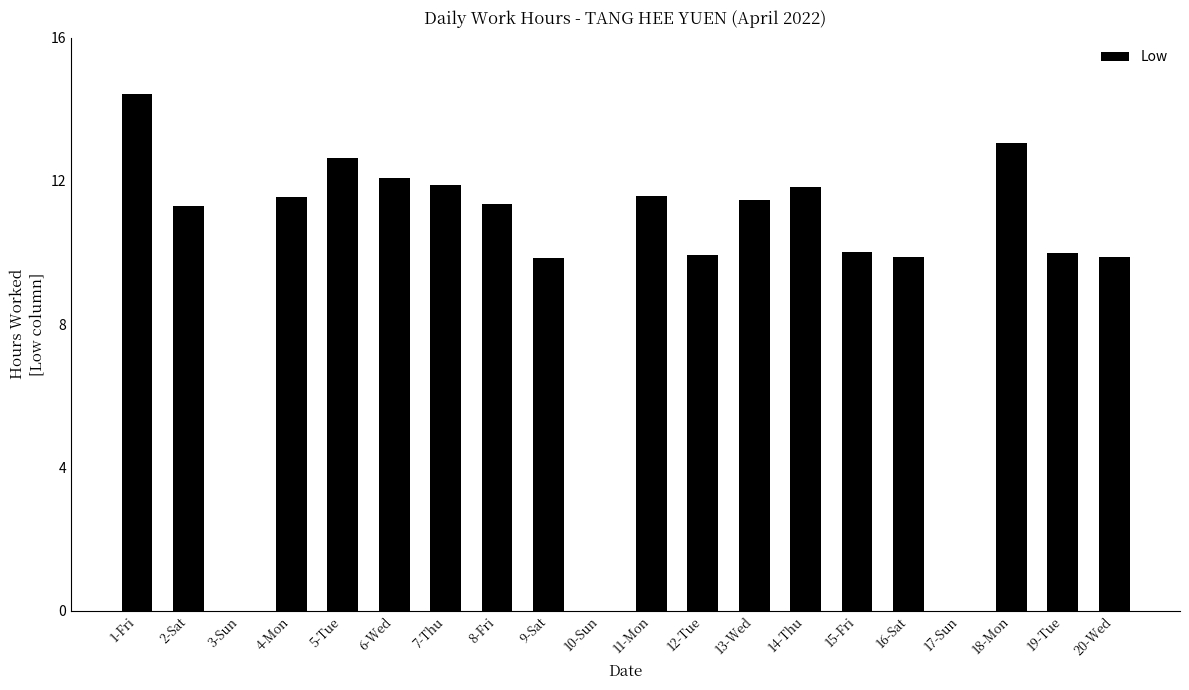

Between 6-Wed and 9-Sat, which is larger?

6-Wed